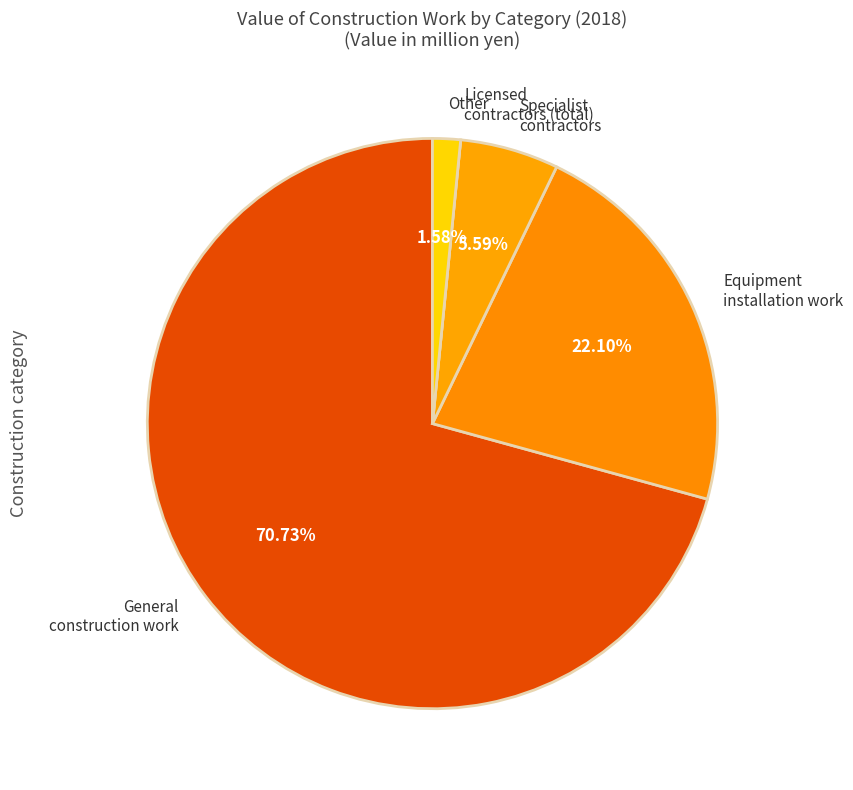

Is there any slice that represents more than half of the pie?

Yes